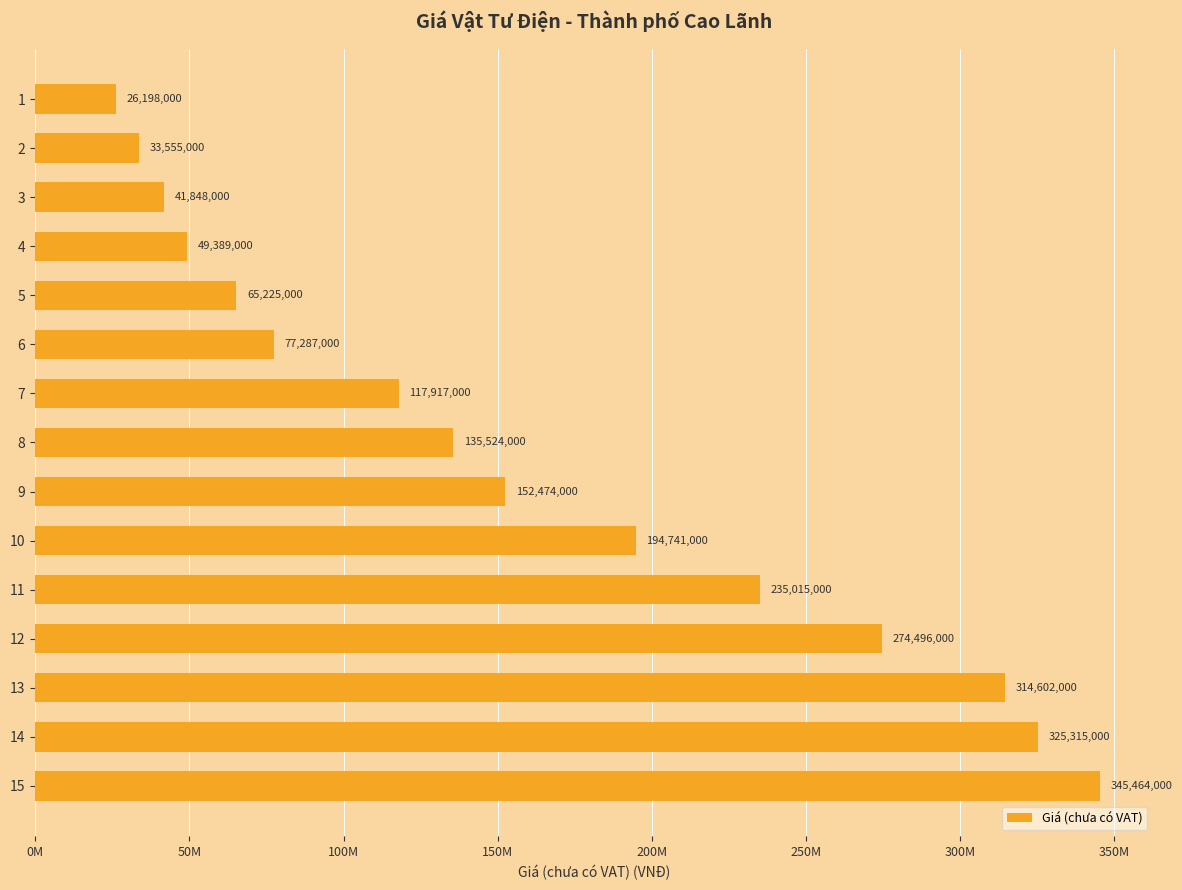

Are the bars horizontal?

Yes